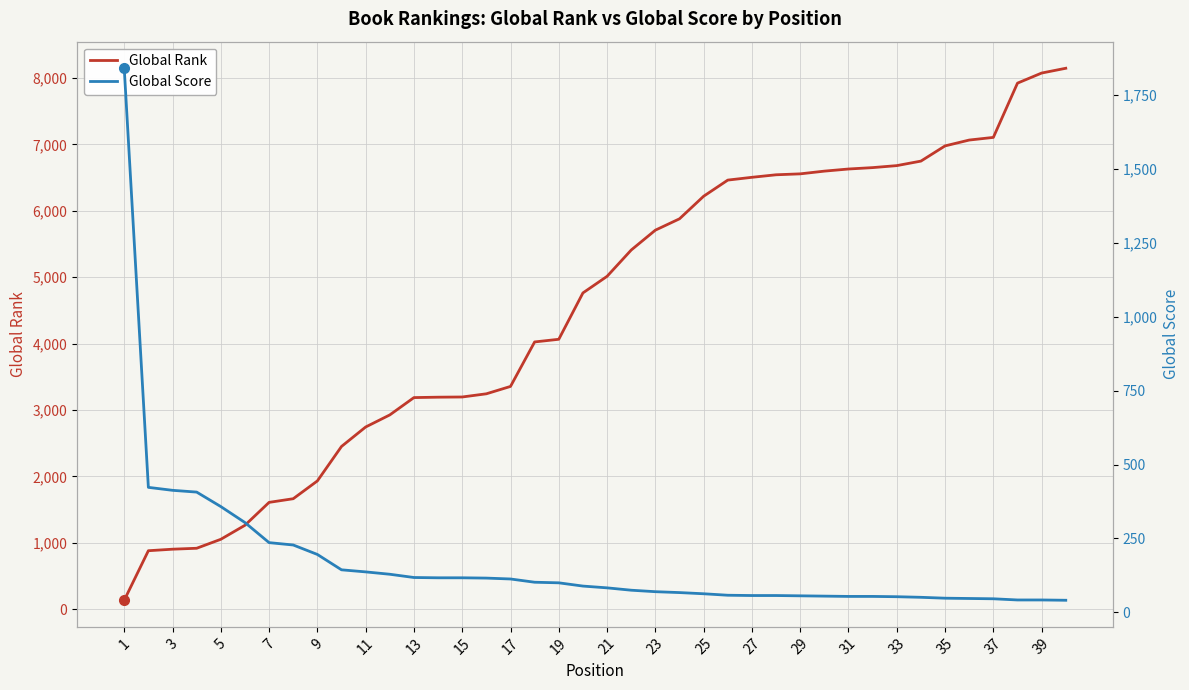

What is the average value of the Global Score series?

170